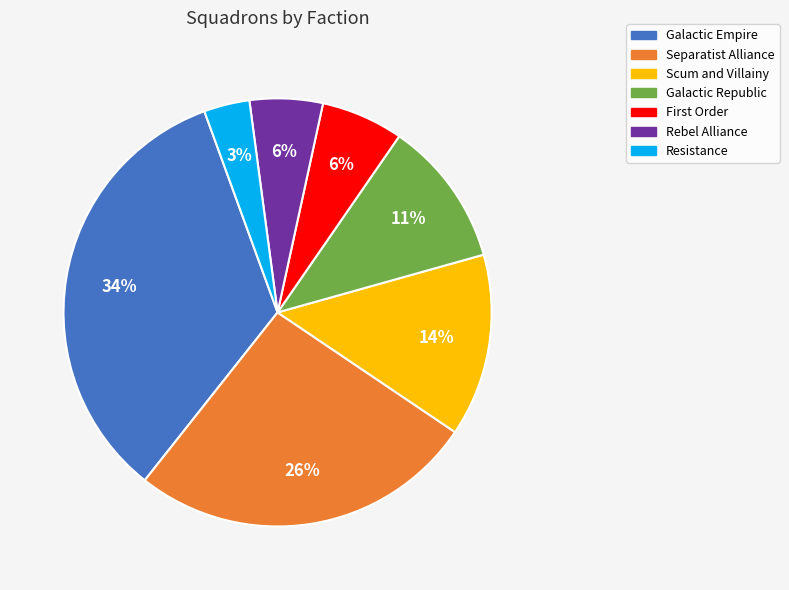

Which category has the biggest portion of the pie?

Galactic Empire